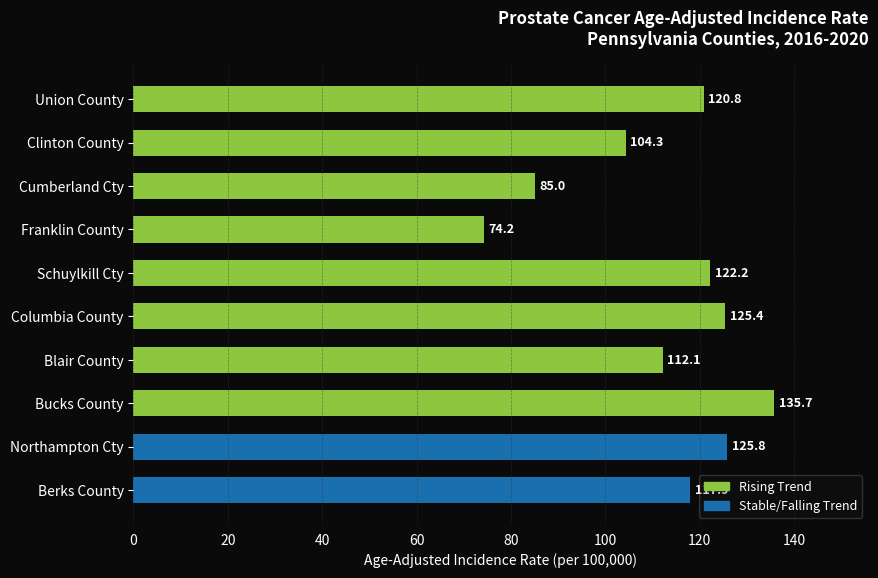

What is the sum of all values?

1123.4